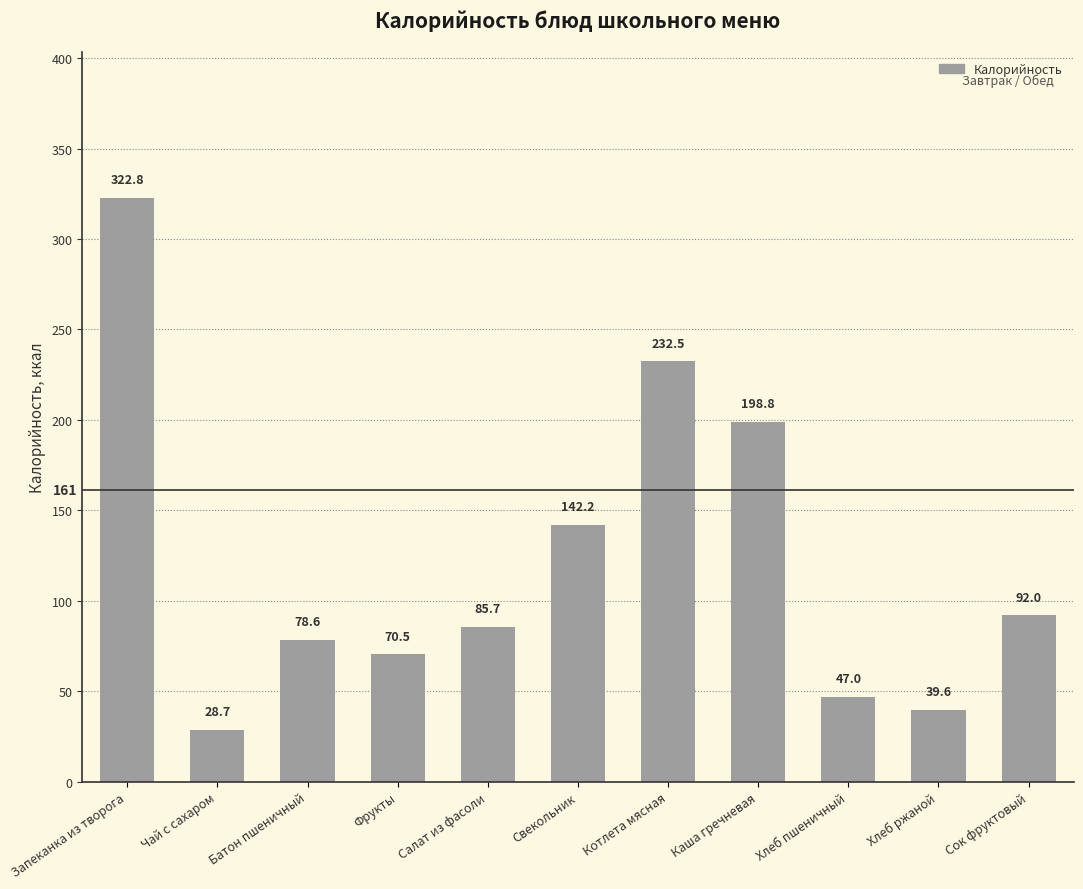

Is it true that the value at Фрукты is 70.5?

True